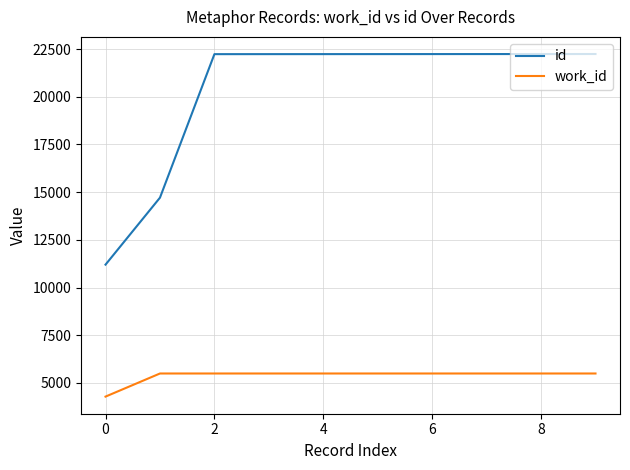

What is the minimum value shown in the chart?

4283